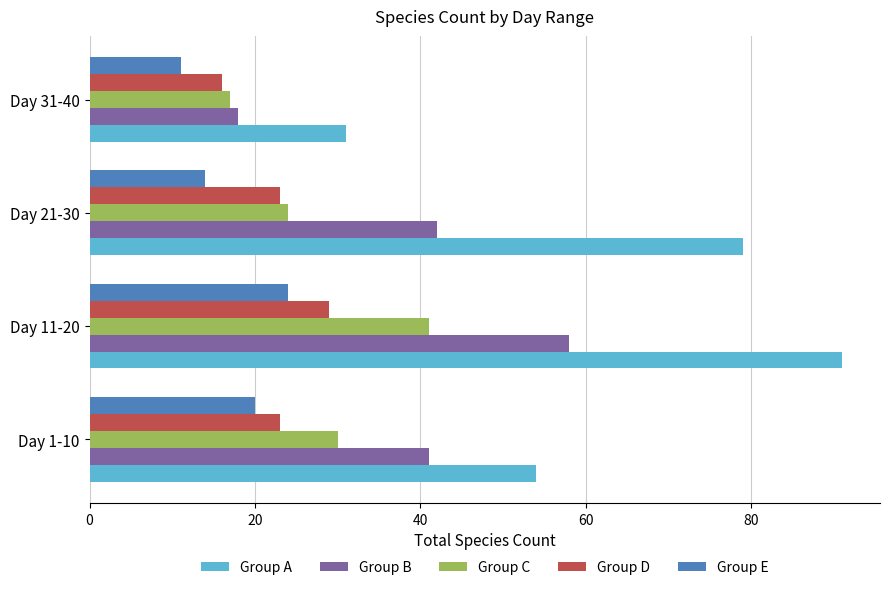

The Group B series shows 41 at Day 1-10. True or false?

True